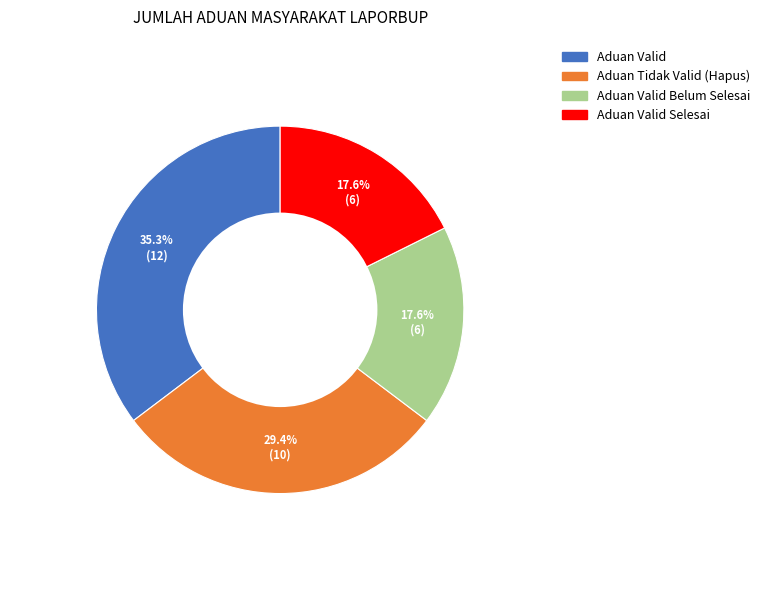

Is there a majority slice in this chart?

No